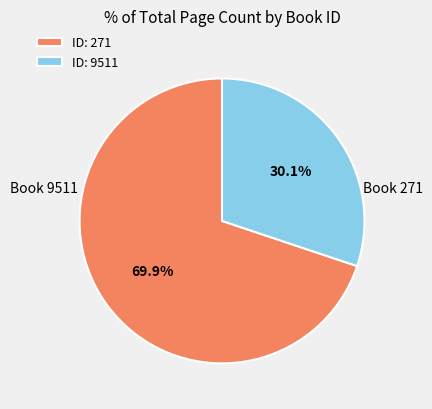

Which slice is the smallest?

ID: 9511